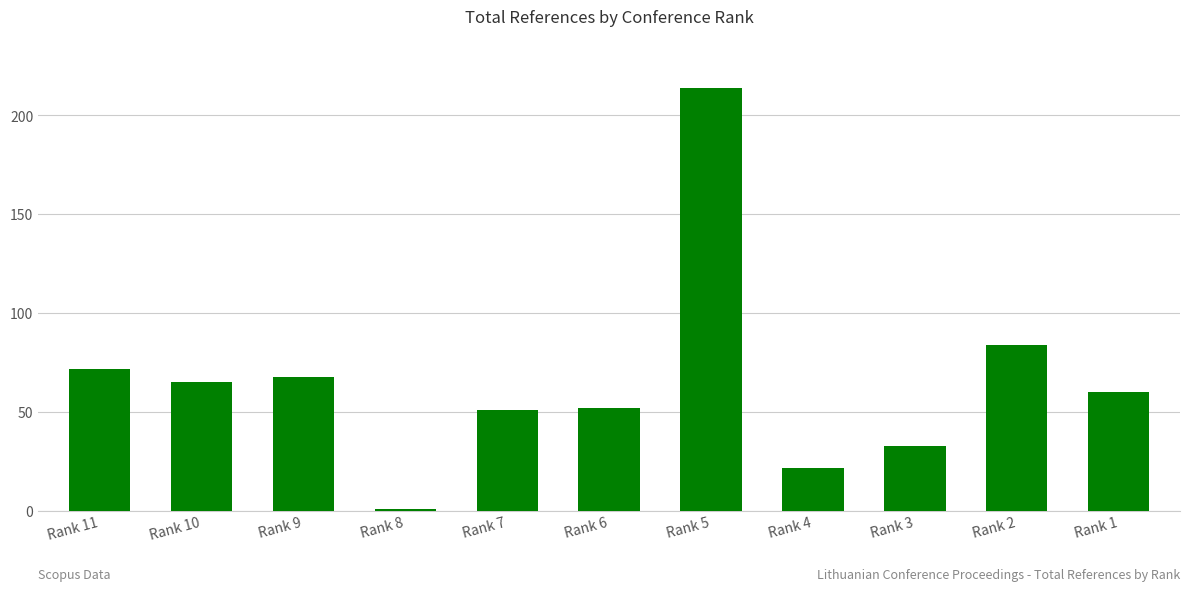

What is the sum of all values?

722